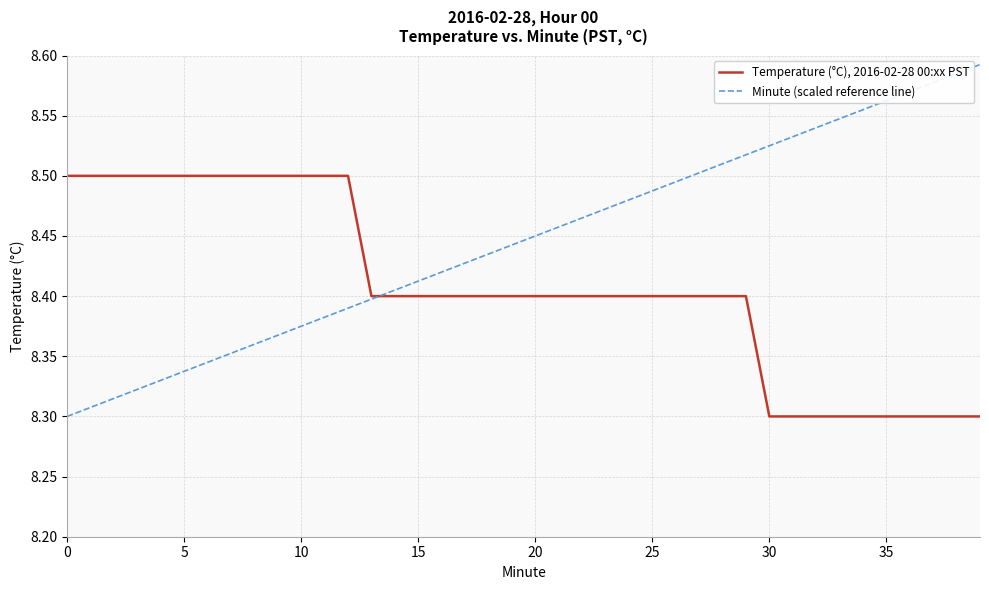

List the series in order of their peak value, highest first.

Minute (scaled reference line), Temperature (°C), 2016-02-28 00:xx PST